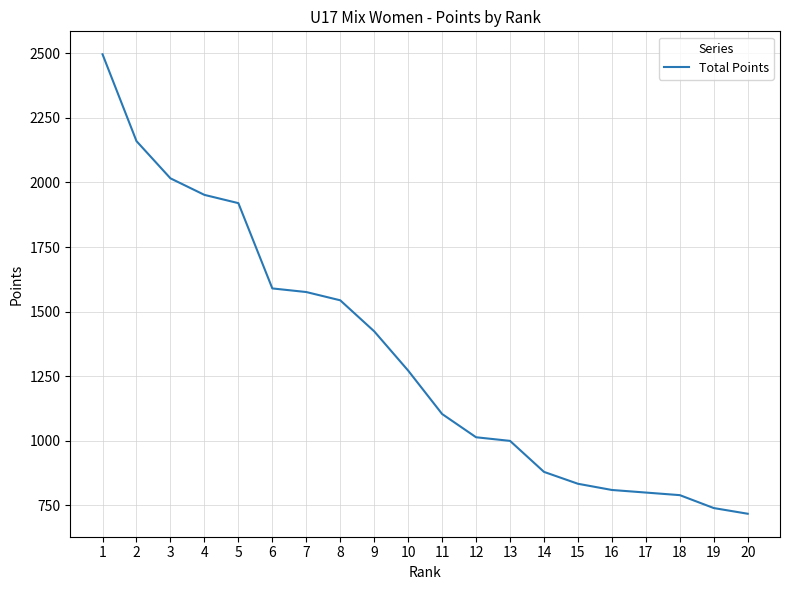

Is it true that the value at 10 is 1969?

False